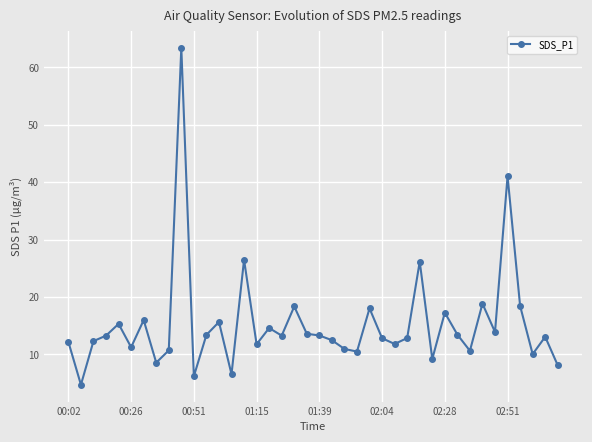

True or false: the data has more than 1 interior local peaks.

True